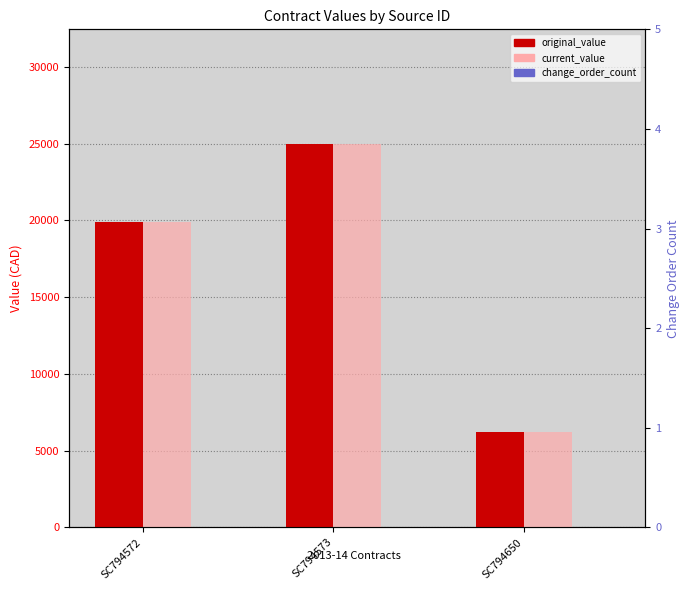

What is the value of the current_value bar at the 1st from the left?

19905